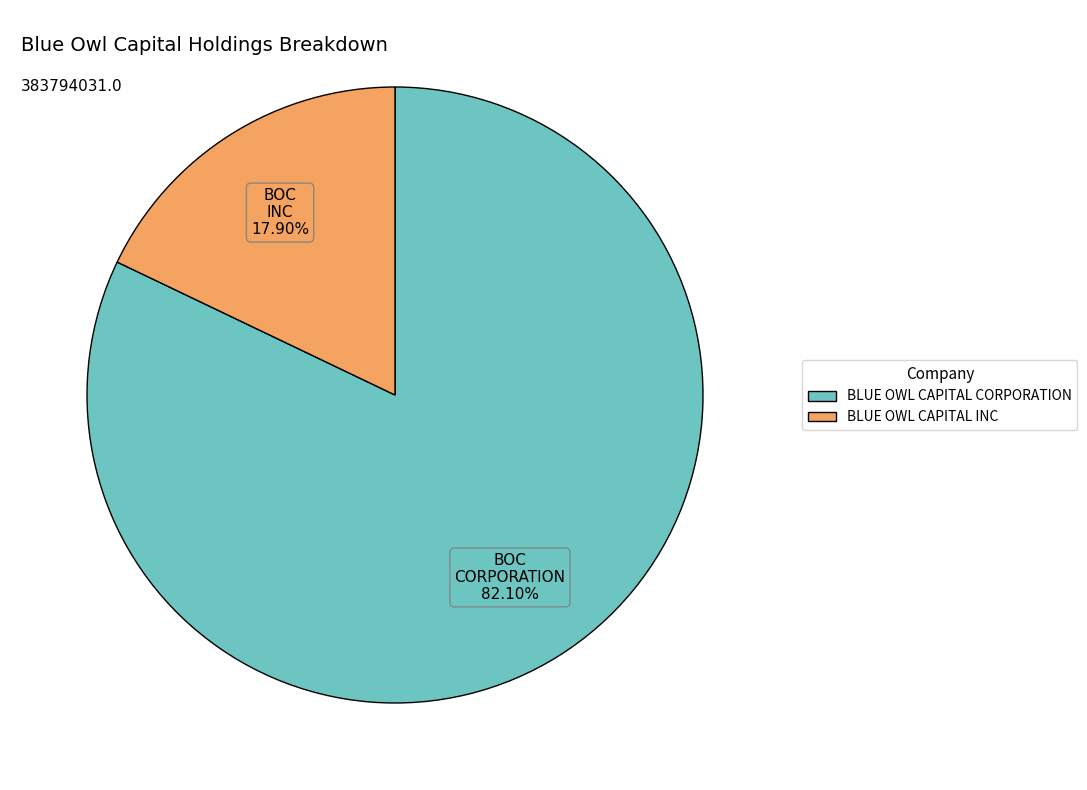

To the nearest percent, what is the difference between the largest and smallest slice percentages?

64%